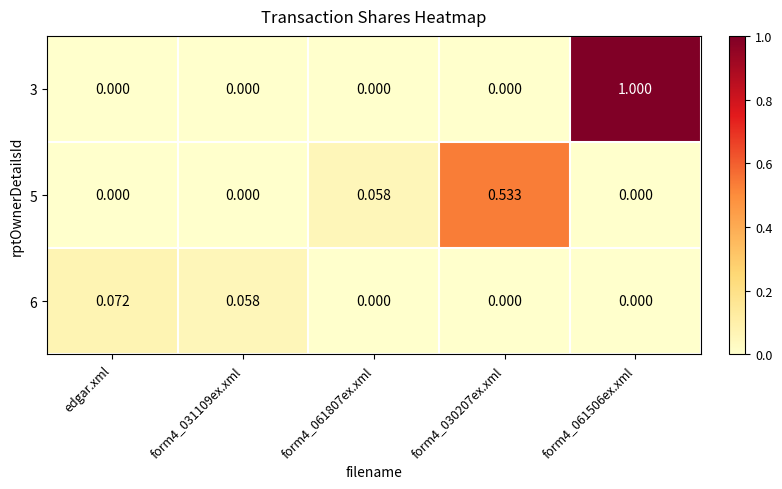

At which label does 6 reach its peak?

edgar.xml